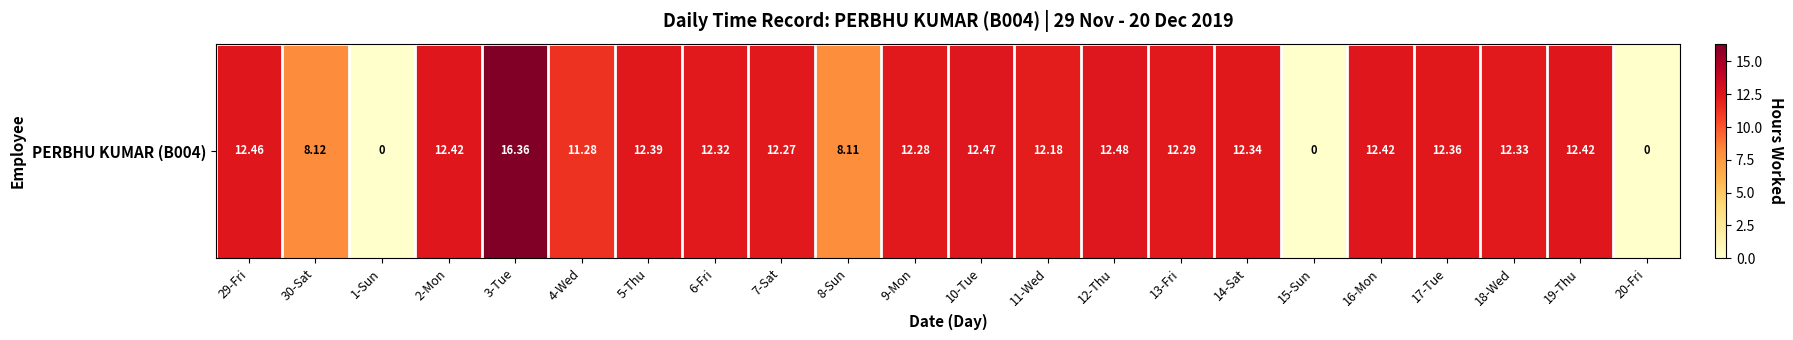

List the labels in order of value, smallest first.

1-Sun, 15-Sun, 20-Fri, 8-Sun, 30-Sat, 4-Wed, 11-Wed, 7-Sat, 9-Mon, 13-Fri, 6-Fri, 18-Wed, 14-Sat, 17-Tue, 5-Thu, 2-Mon, 16-Mon, 19-Thu, 29-Fri, 10-Tue, 12-Thu, 3-Tue